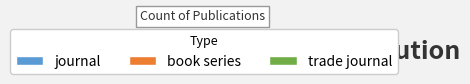

How many slices are in this pie chart?

3